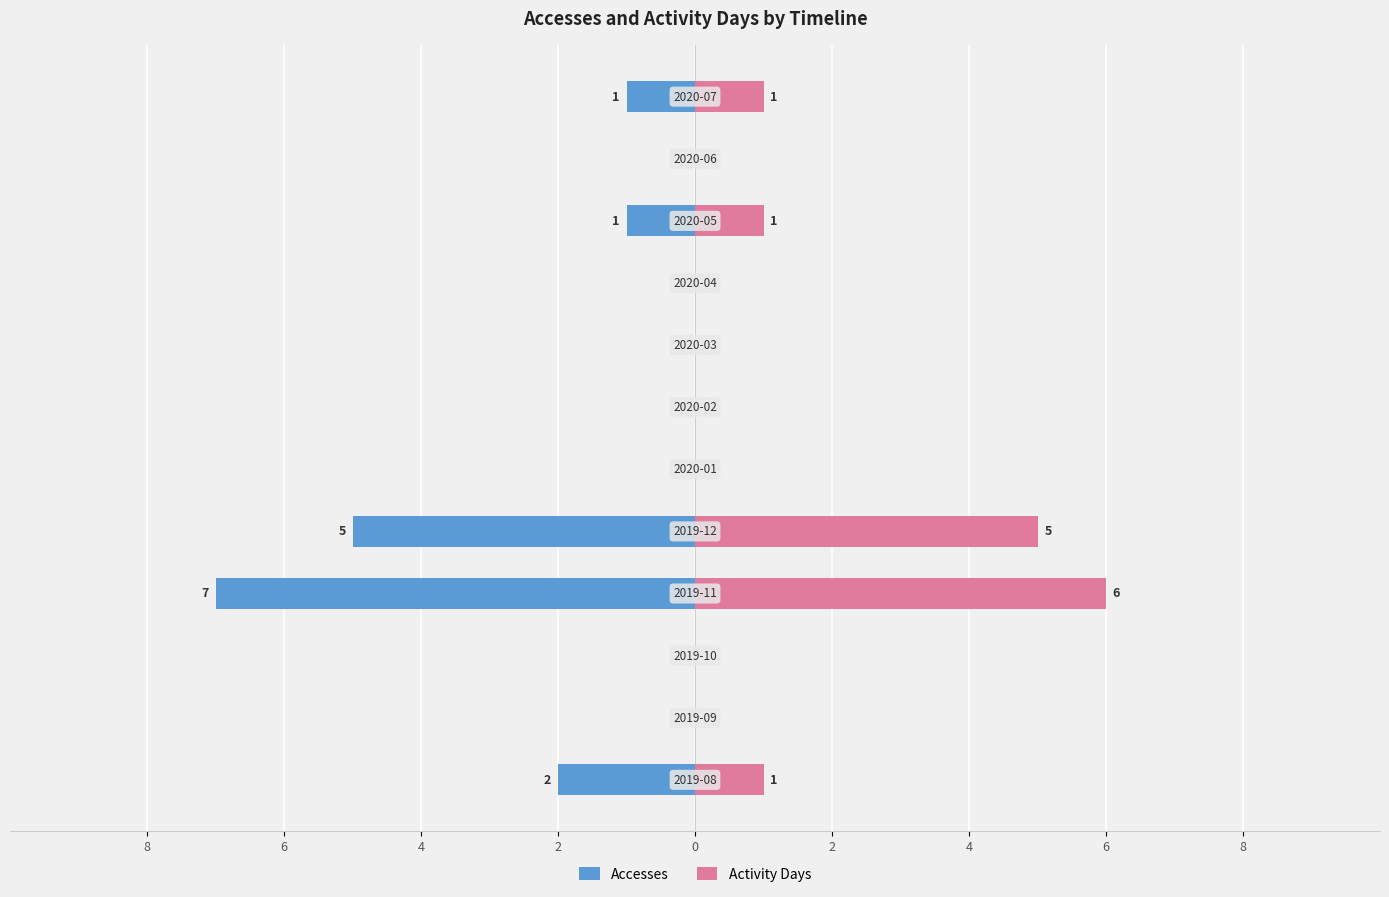

What is the difference between the Accesses values at 9 and 8?

1